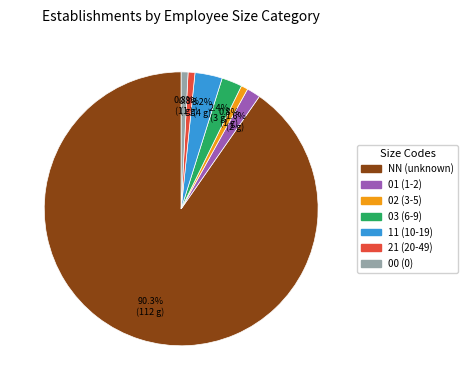

Count the number of slices in the pie.

7